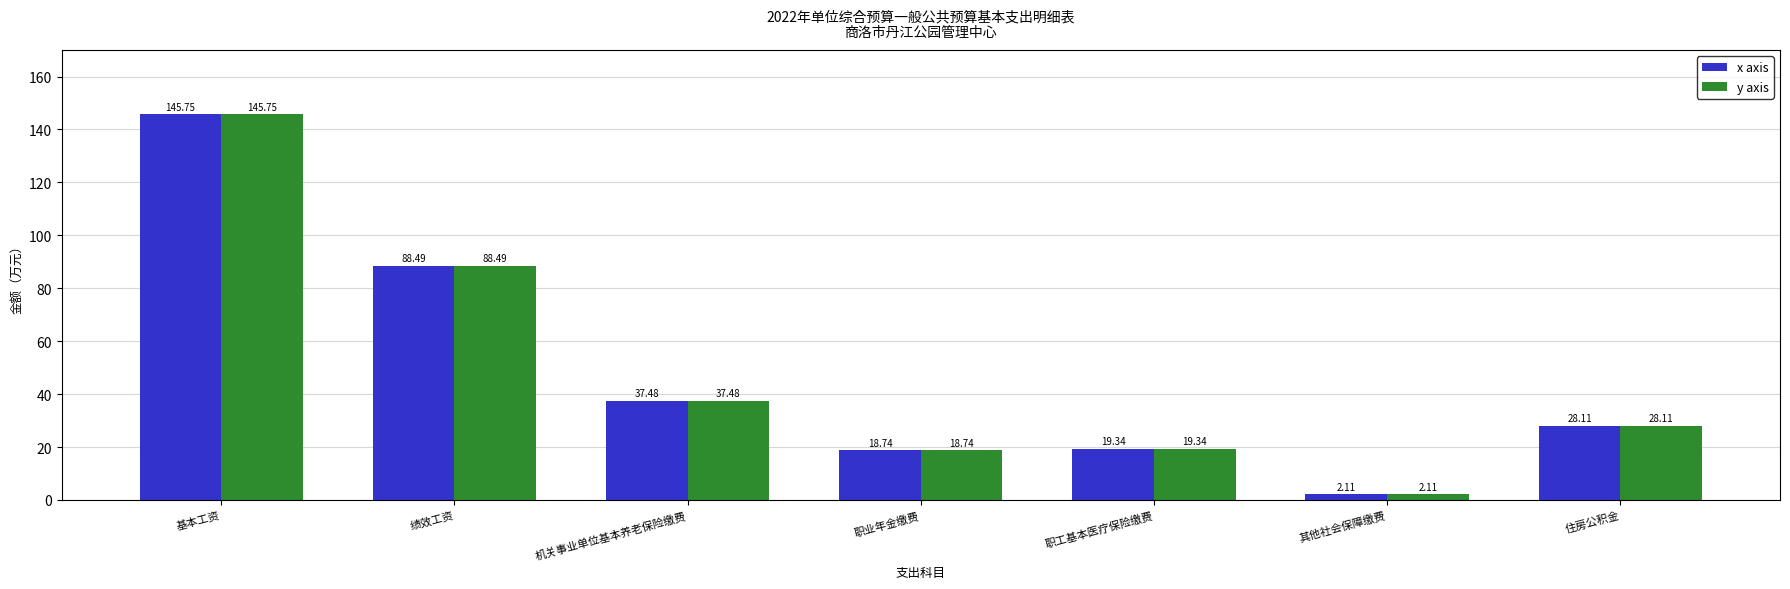

What is the smallest value displayed?

2.1